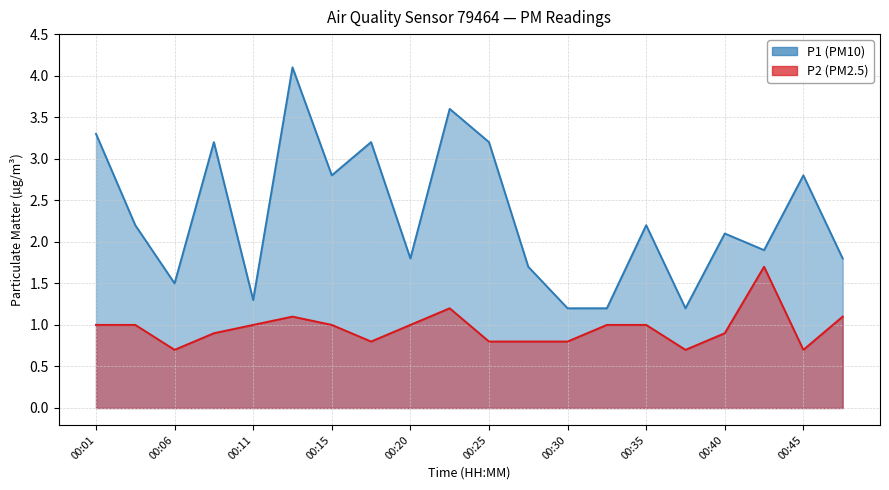

At which label does P1 reach its minimum?

00:30